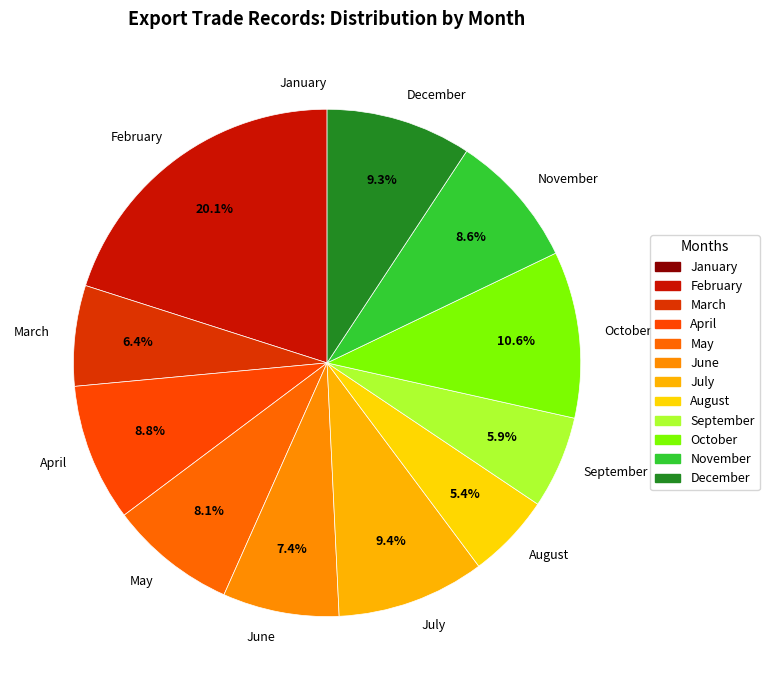

Which slice is the largest?

February